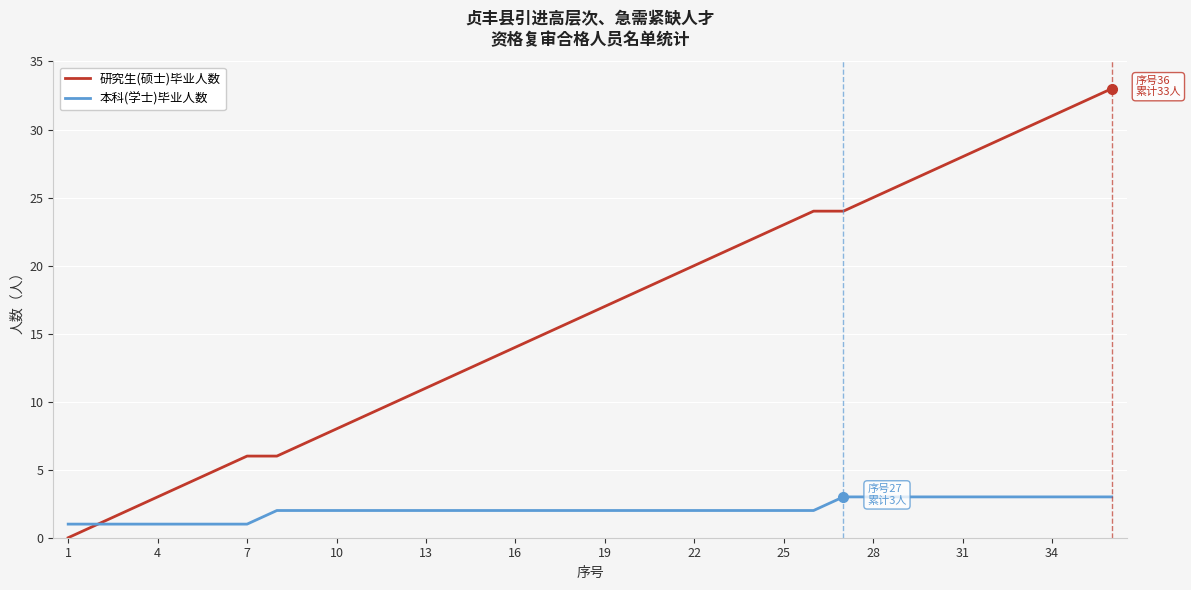

What is the maximum value shown in the chart?

33